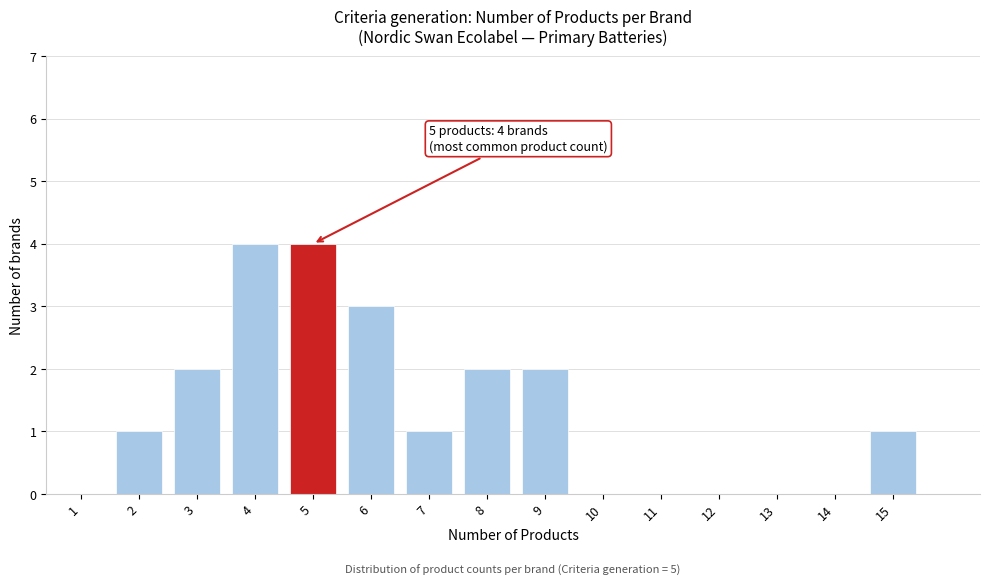

Reading left to right, transcribe all the data shown in this chart.

1=0	2=1	3=2	4=4	5=4	6=3	7=1	8=2	9=2	10=0	11=0	12=0	13=0	14=0	15=1